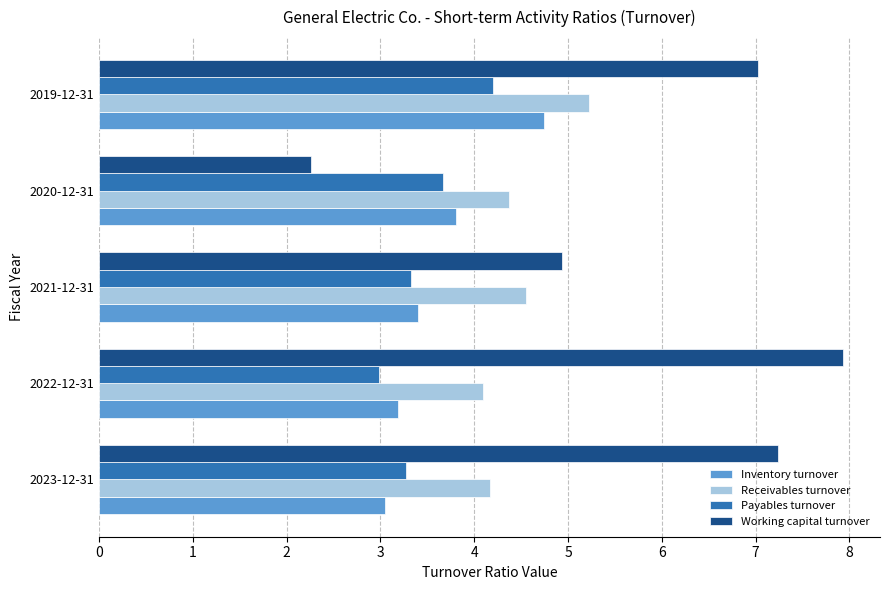

What is the total value across all series at 2022-12-31?

18.2